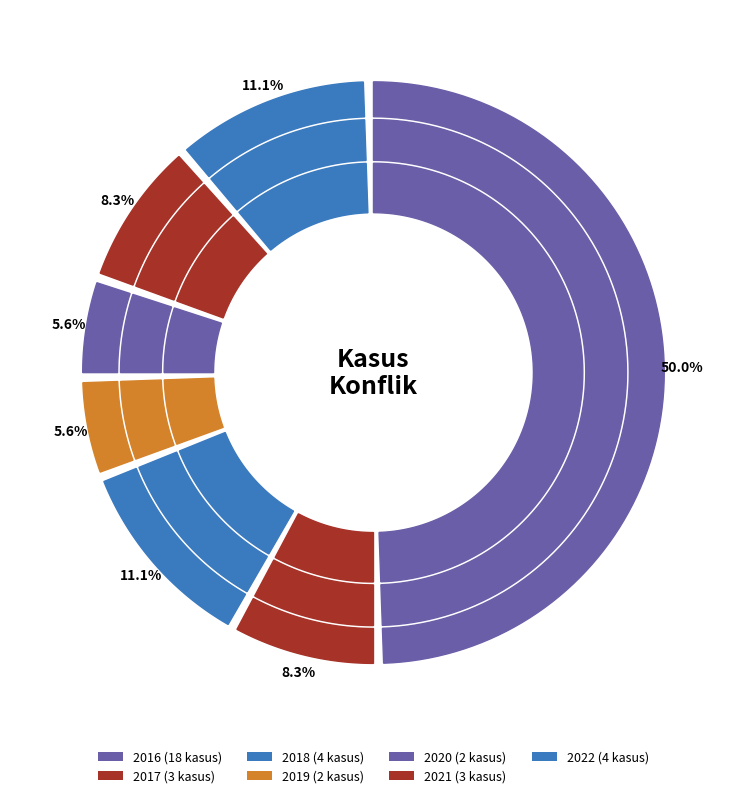

To the nearest percent, what is the average slice percentage?

14%